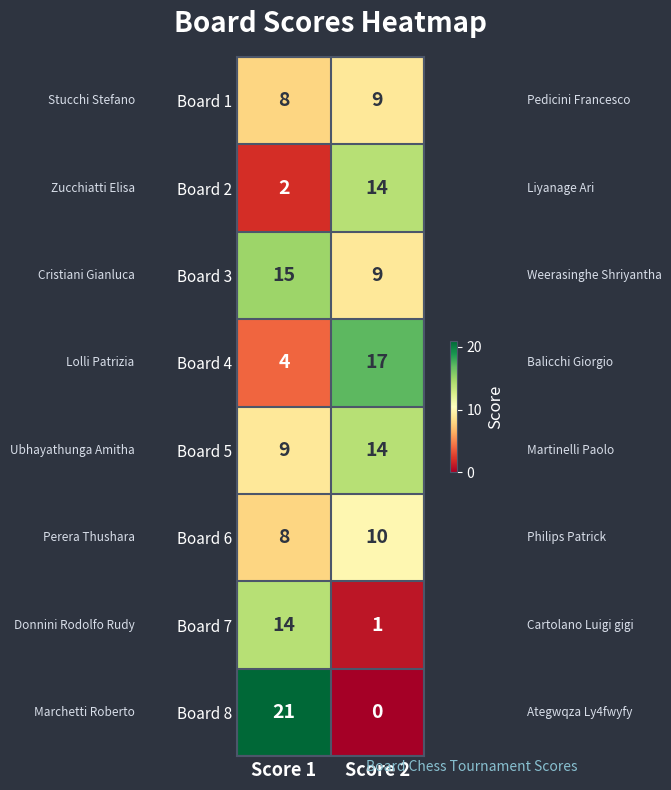

List the labels in order of Board 6 value, smallest first.

Score 1, Score 2